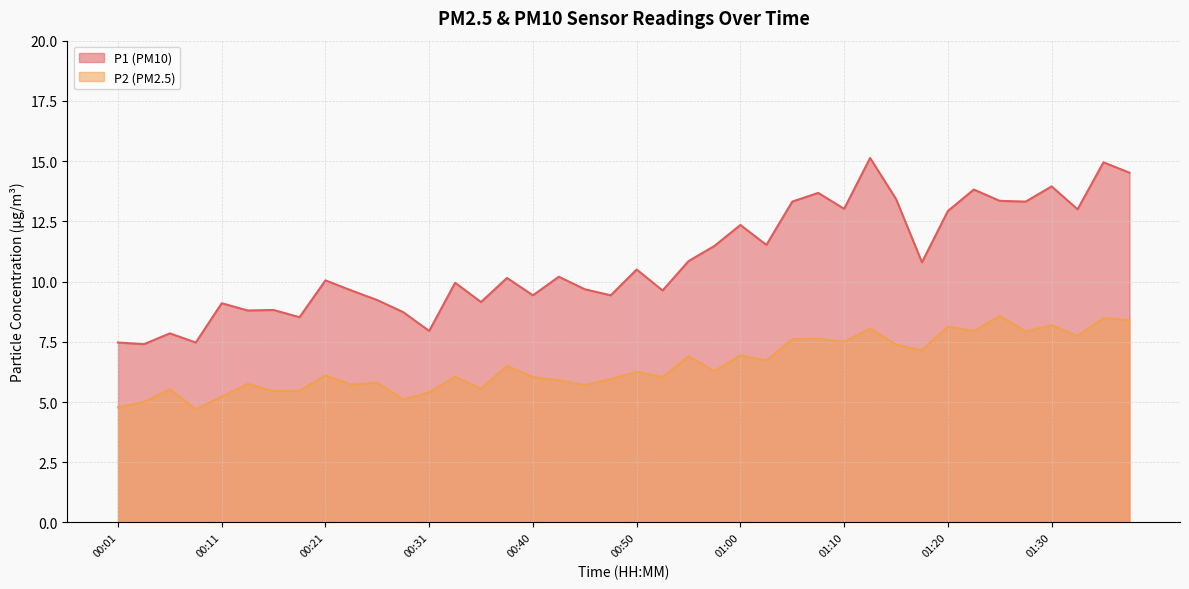

In P1, how many points are lower than both neighbors (excluding endpoints)?

14